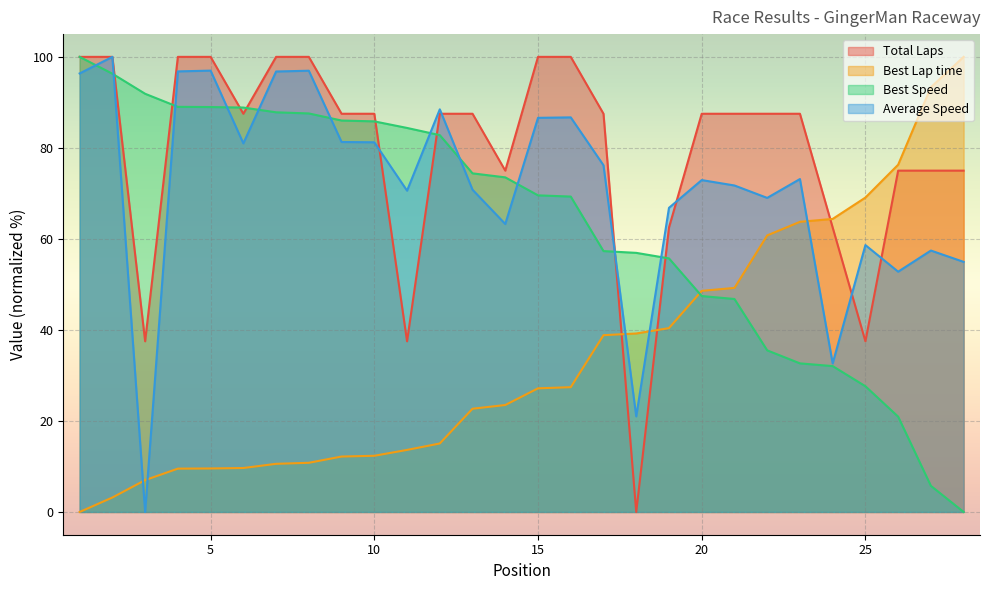

Which series has the largest total across all categories?

Total Laps